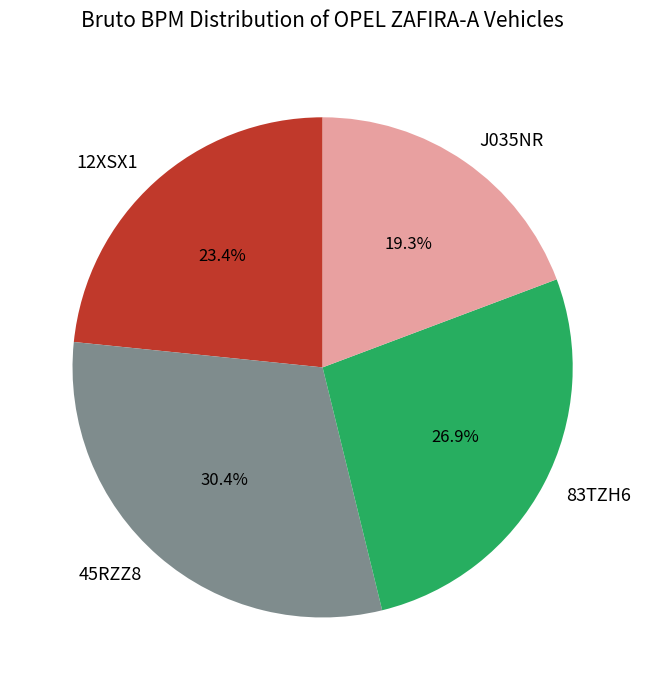

Does any single category account for the majority?

No